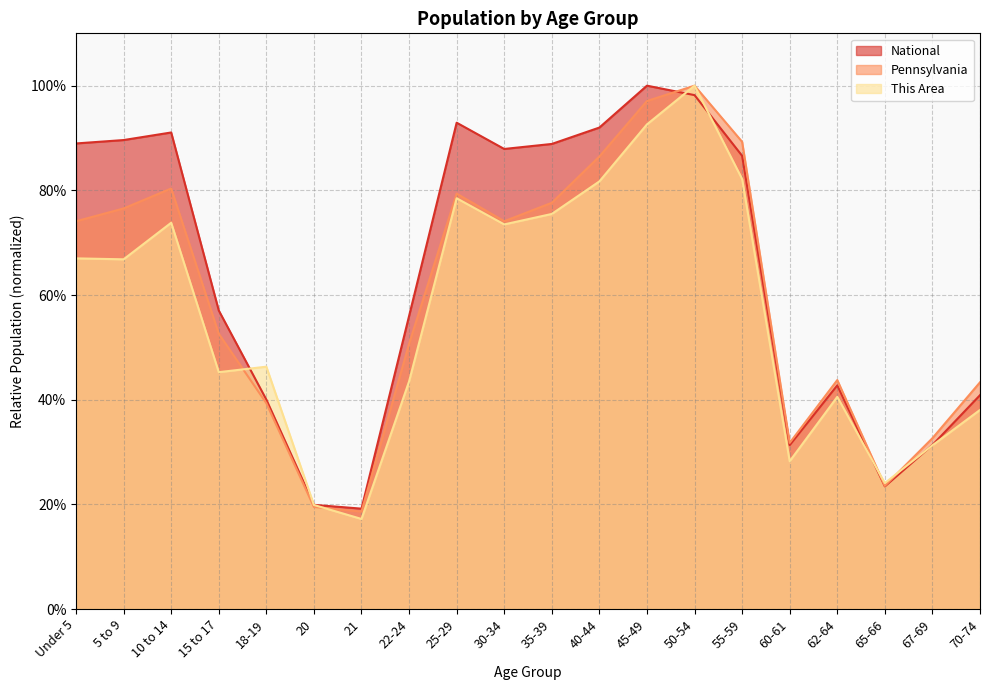

What is the difference between the maximum and minimum values in the National series?

0.8